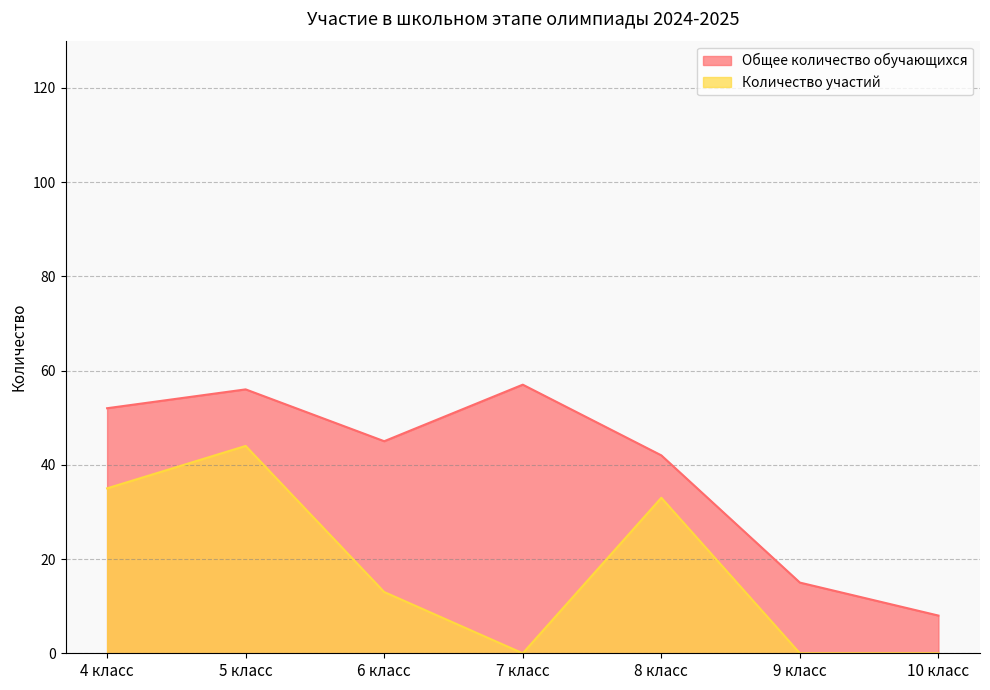

Which label corresponds to the largest value in the chart?

7 класс